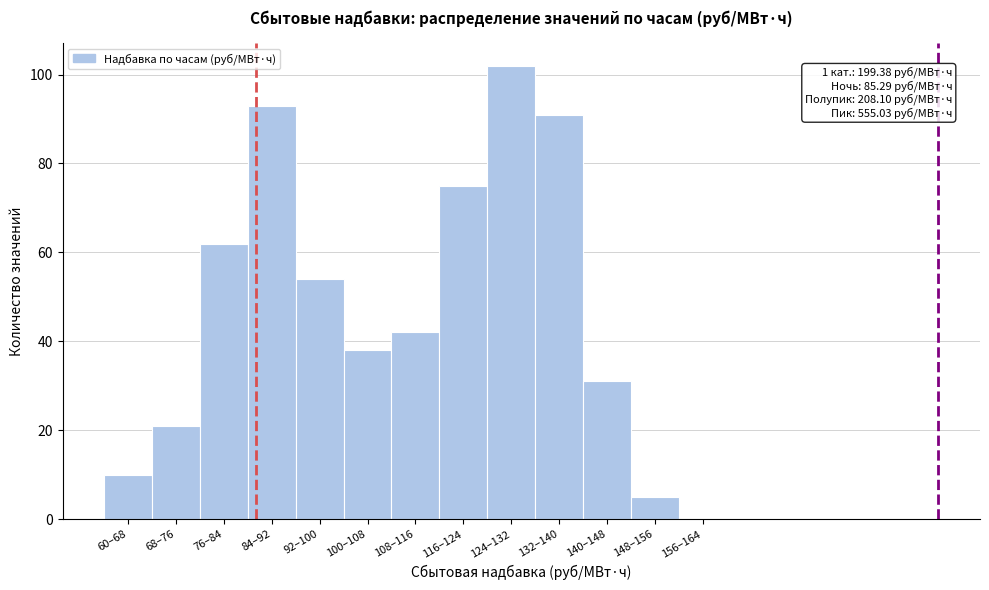

Reading left to right, extract all data points from this chart.

60–68=10	68–76=21	76–84=62	84–92=93	92–100=54	100–108=38	108–116=42	116–124=75	124–132=102	132–140=91	140–148=31	148–156=5	156–164=0